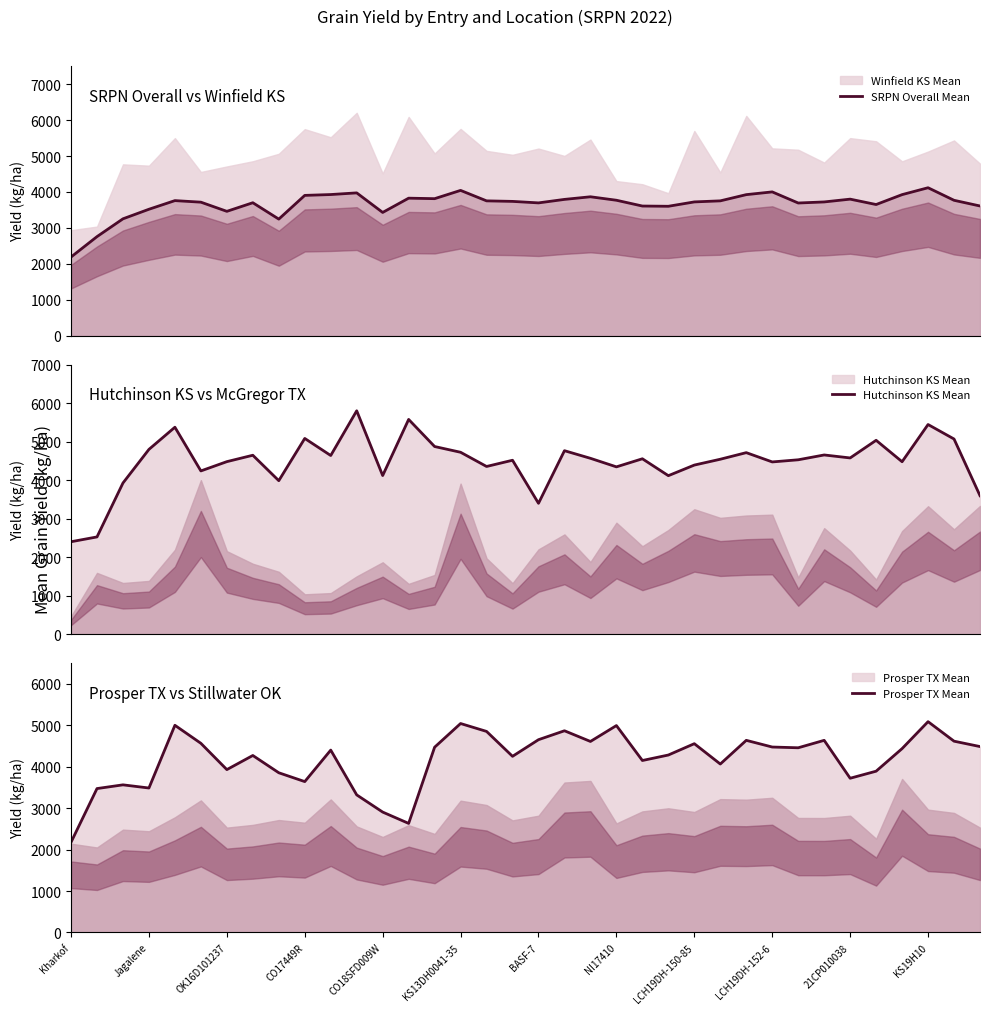

What is the total value across all series at CO17449R?

12627.5